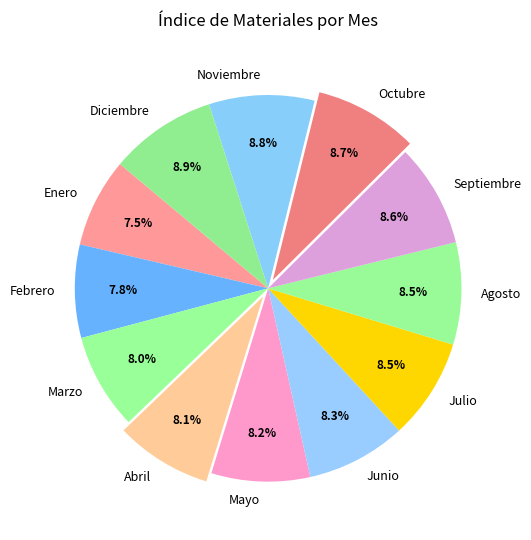

How many segments does this pie chart have?

12